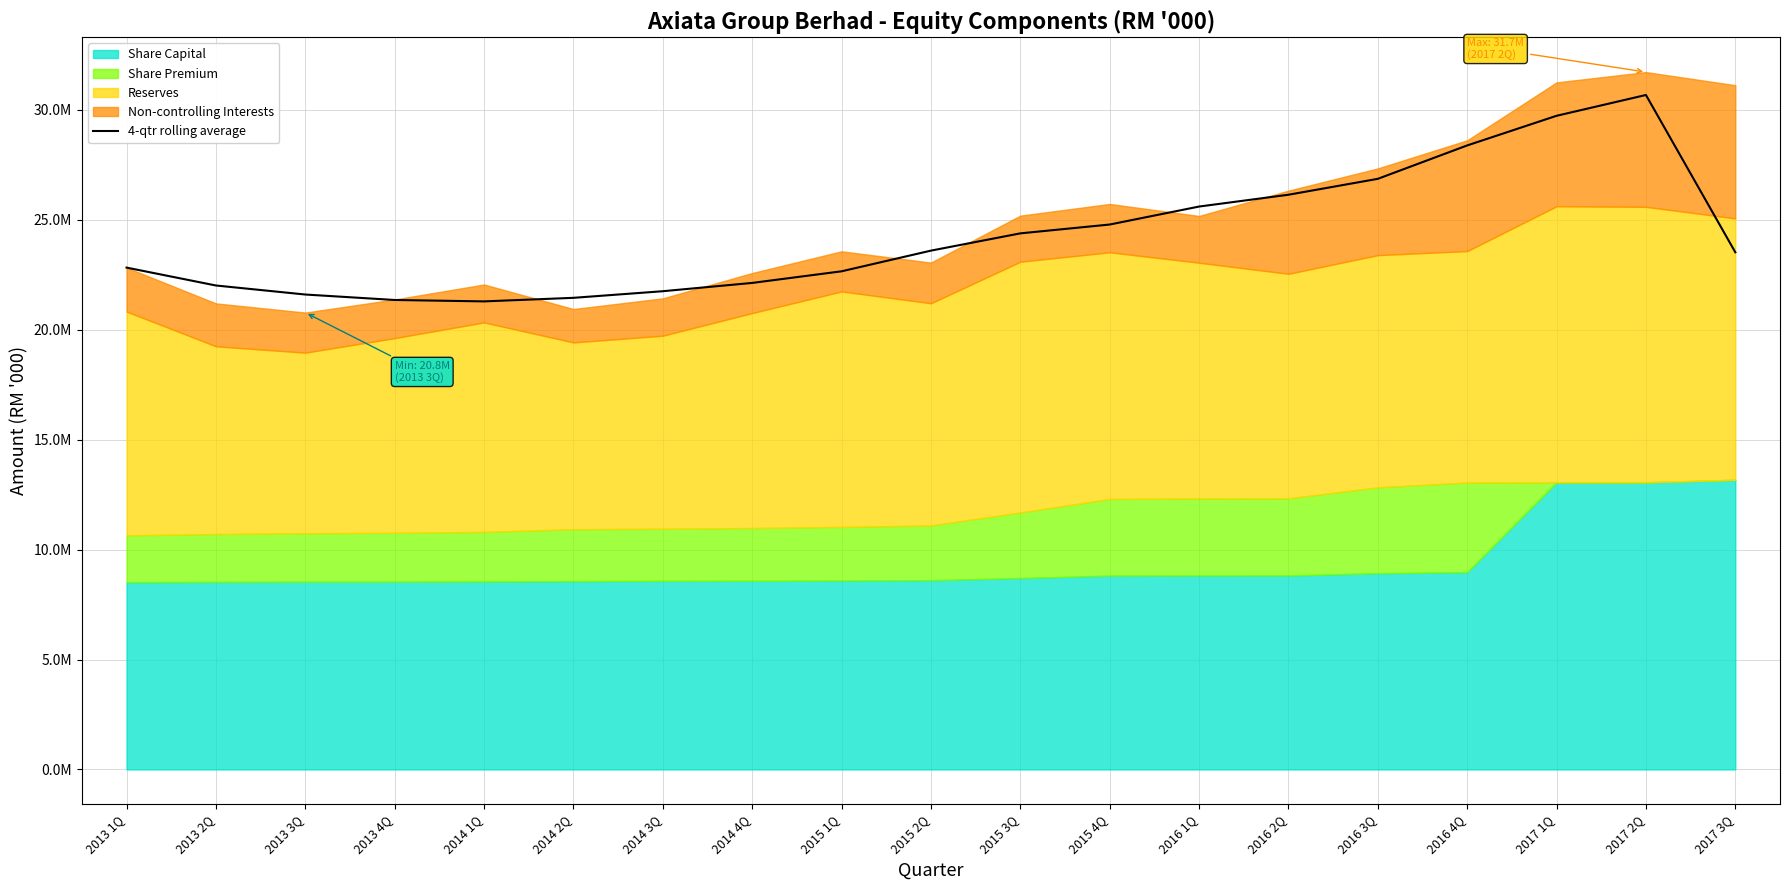

What is the difference between the values at 2017 1Q and 2014 1Q?

8443052.0